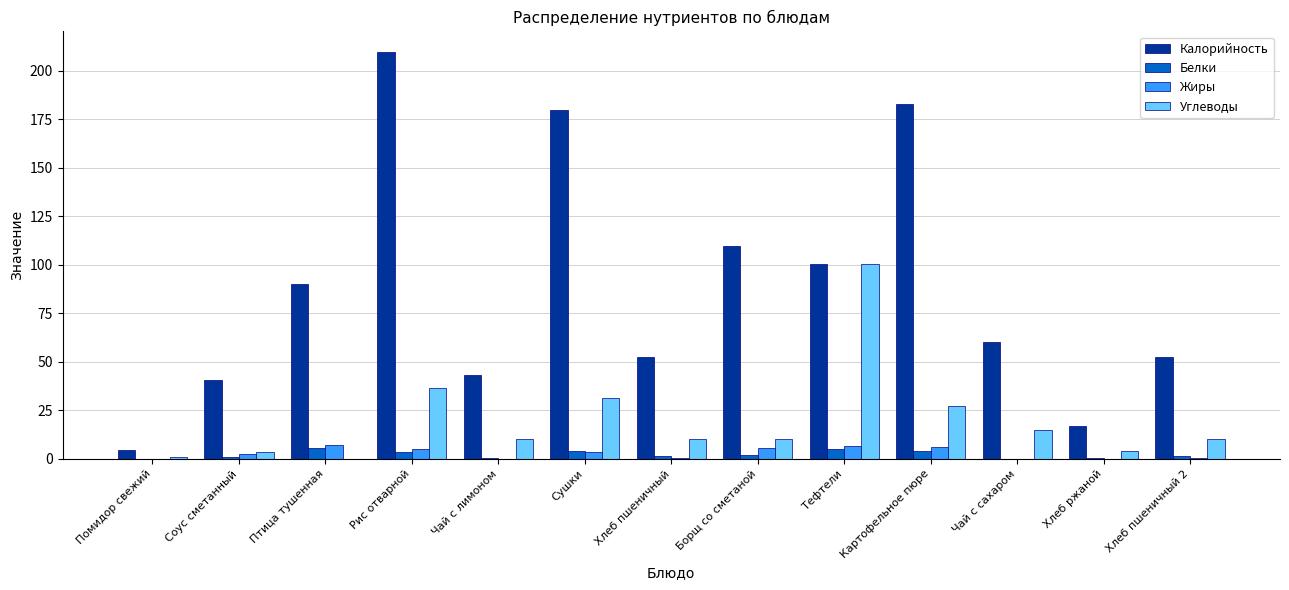

Is the value of Калорийность at Рис отварной greater than the value of Белки at Рис отварной?

Yes